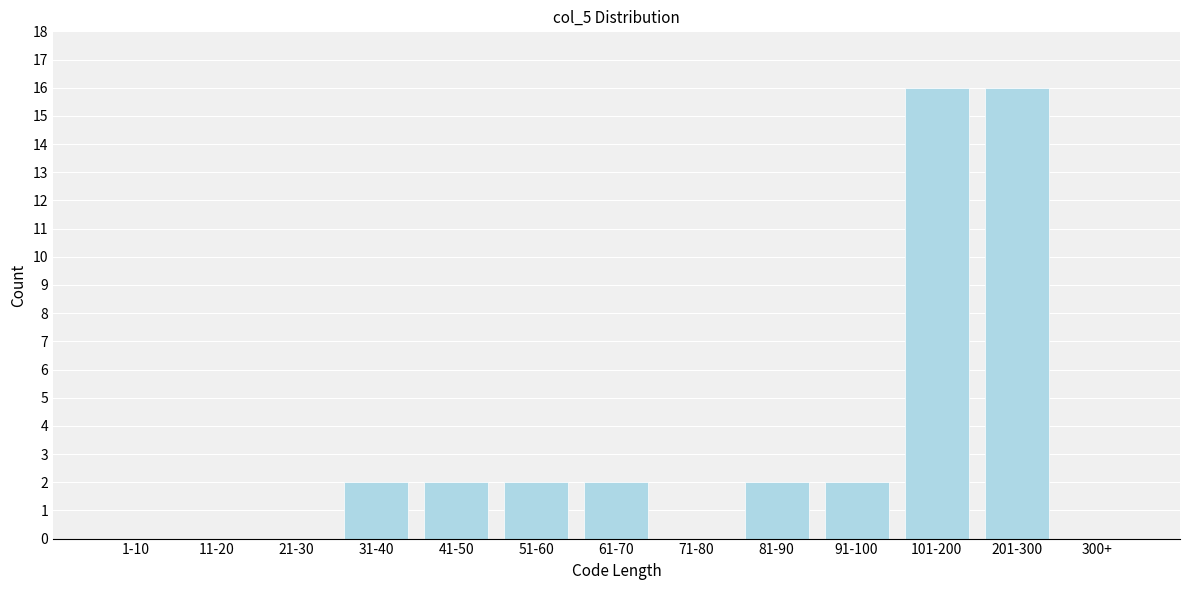

Reading right to left, extract all data points from this chart.

300+=0	201-300=16	101-200=16	91-100=2	81-90=2	71-80=0	61-70=2	51-60=2	41-50=2	31-40=2	21-30=0	11-20=0	1-10=0